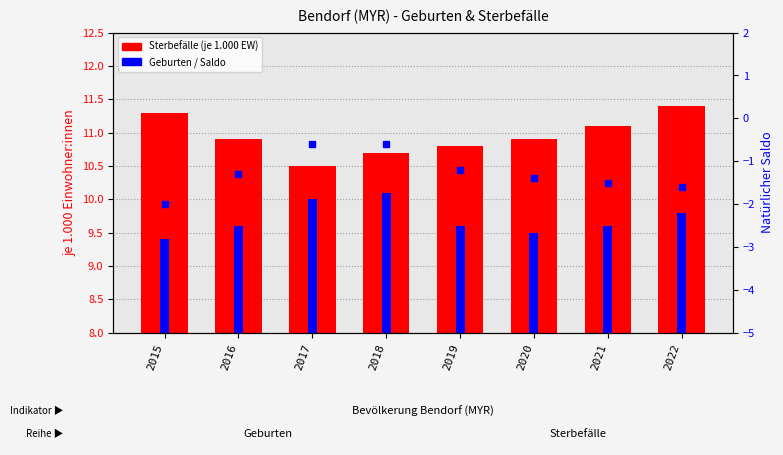

Reading left to right, transcribe all the data shown in this chart.

Sterbefälle (je 1.000 EW): 2015=11.3	2016=10.9	2017=10.5	2018=10.7	2019=10.8	2020=10.9	2021=11.1	2022=11.4
Geburten (je 1.000 EW): 2015=9.4	2016=9.6	2017=10.0	2018=10.1	2019=9.6	2020=9.5	2021=9.6	2022=9.8
Natürlicher Saldo: 2015=-2.0	2016=-1.3	2017=-0.6	2018=-0.6	2019=-1.2	2020=-1.4	2021=-1.5	2022=-1.6